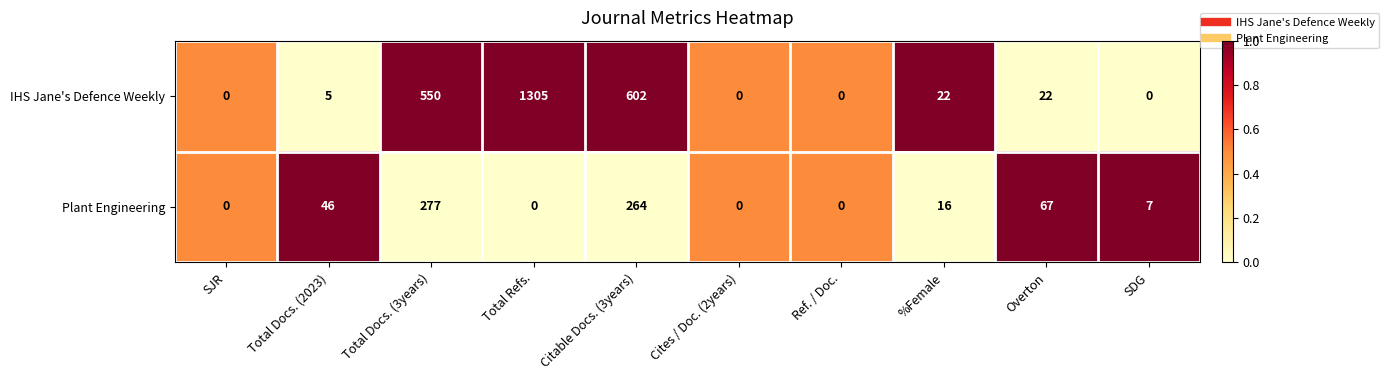

Reading left to right, transcribe all the data shown in this chart.

IHS Jane's Defence Weekly: 0	5	550	1305	602	0	0	22	22	0
Plant Engineering: 0	46	277	0	264	0	0	16	67	7